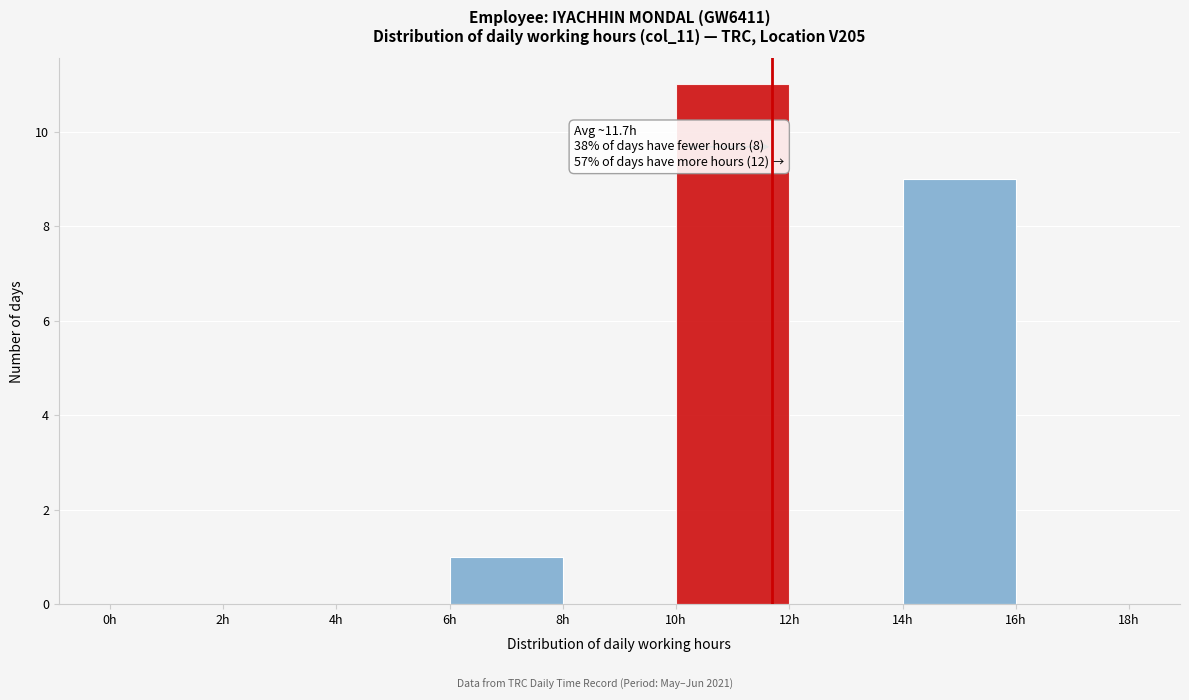

Which range on the x-axis has the tallest bar?

10 to 12